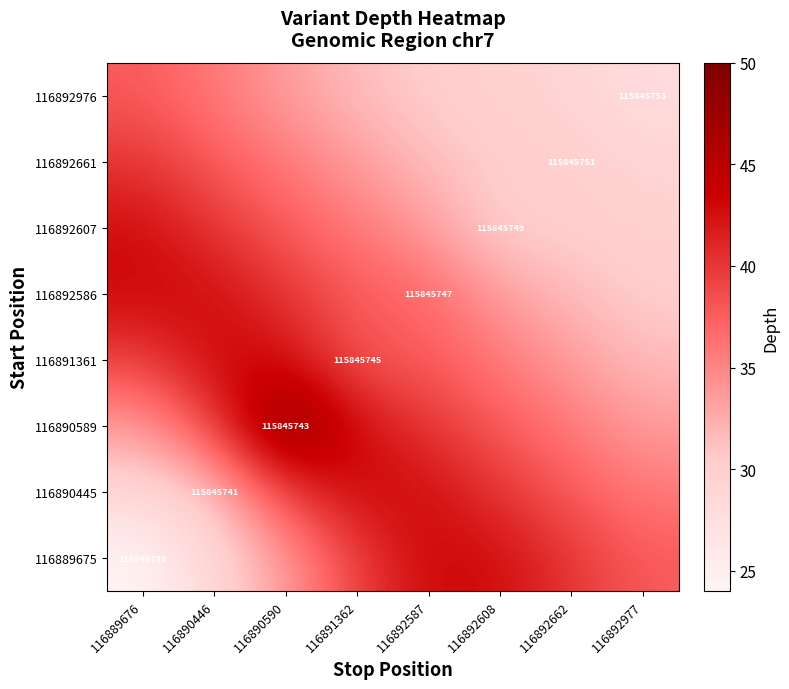

At how many categories does at least one series exceed 38?

7